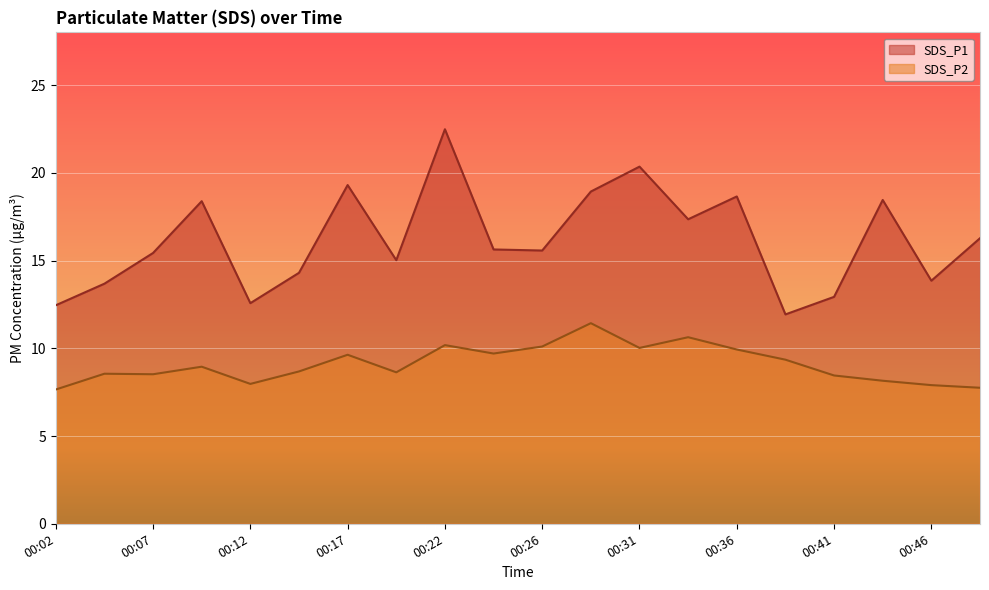

How many values in the SDS_P2 series are below 8?

4